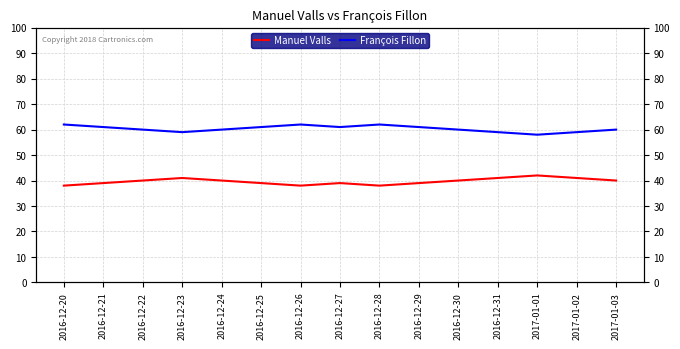

What is the label of the 6th point from the right?

2016-12-29